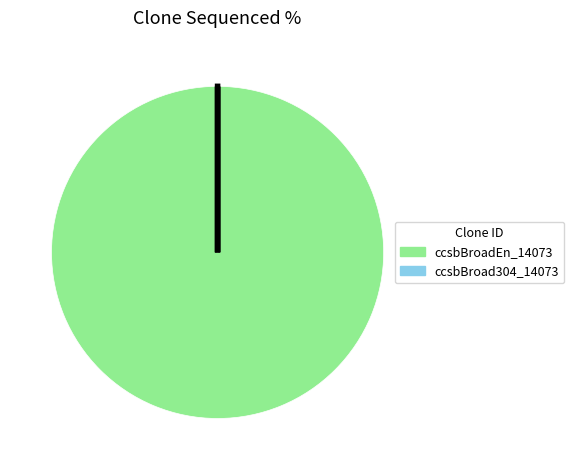

Is it true that ccsbBroadEn_14073 is 100% of the pie?

True